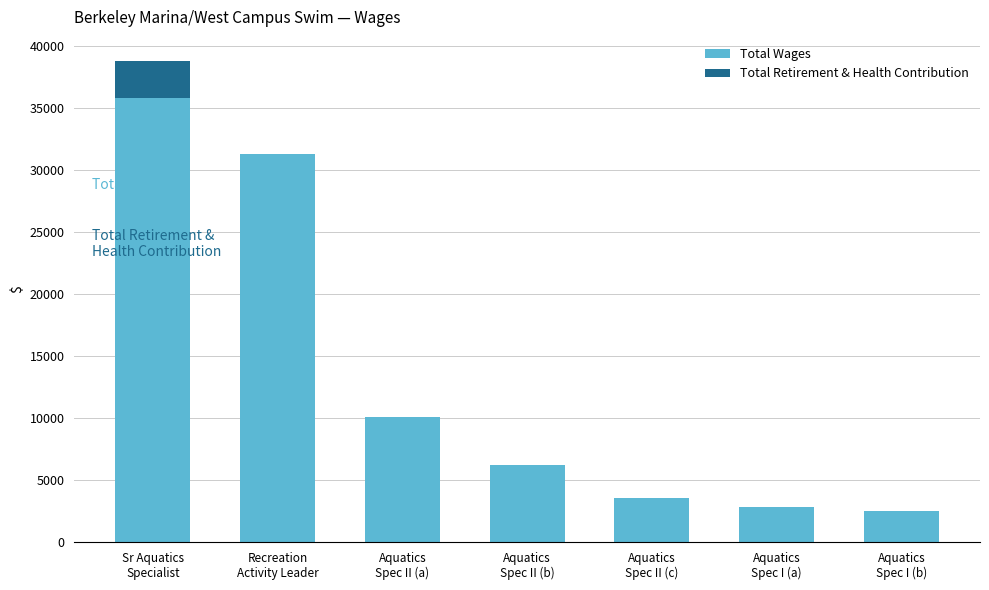

What is the maximum value for Total Wages?

35818